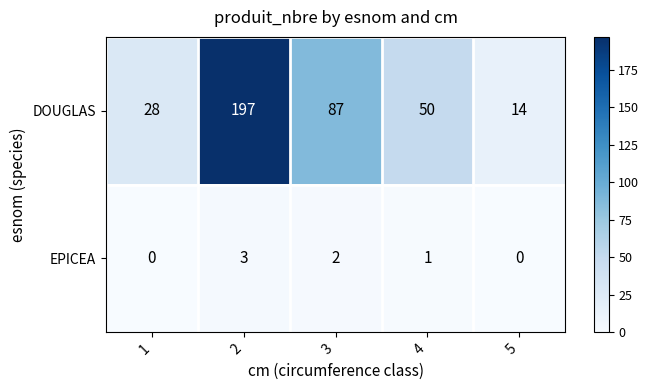

What is the difference between the maximum and minimum values in the EPICEA series?

3